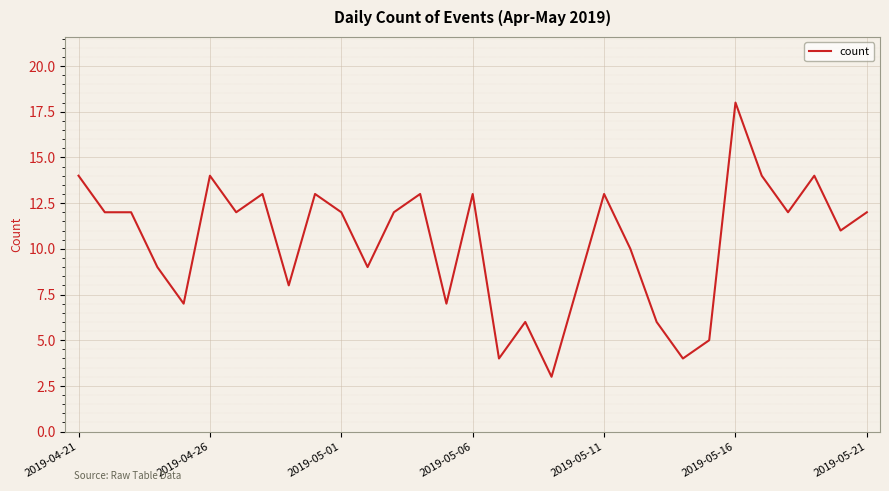

What is the difference between the second highest and second lowest values?

10